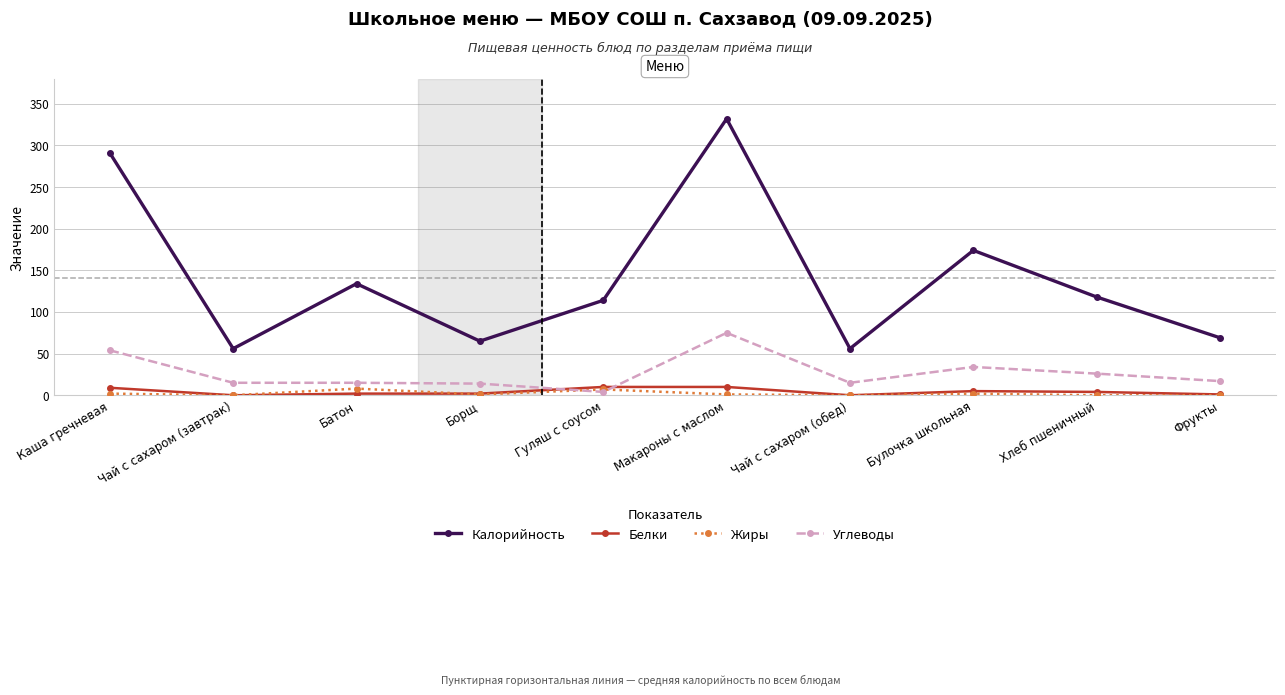

At which label does Калорийность first exceed 118?

Каша гречневая